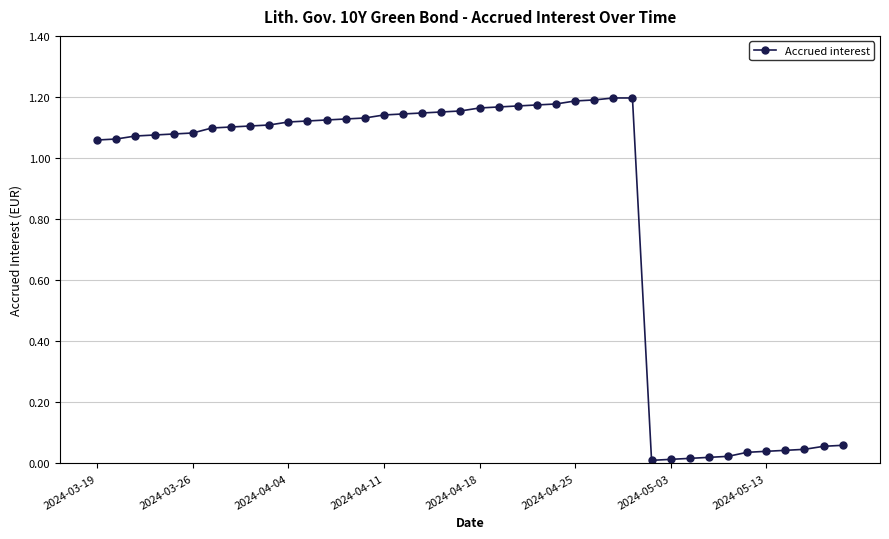

How many lines are shown in the chart?

1